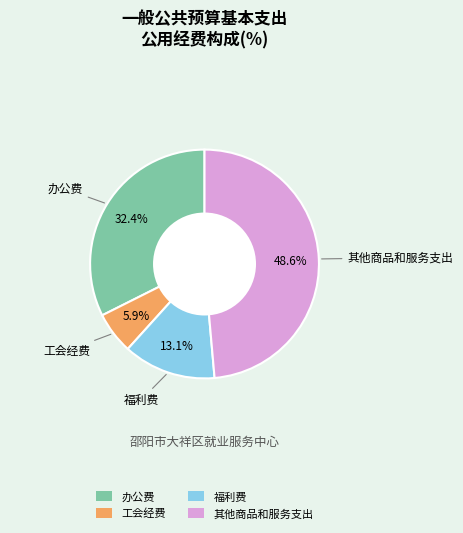

Rank the categories by value from highest to lowest.

其他商品和服务支出, 办公费, 福利费, 工会经费